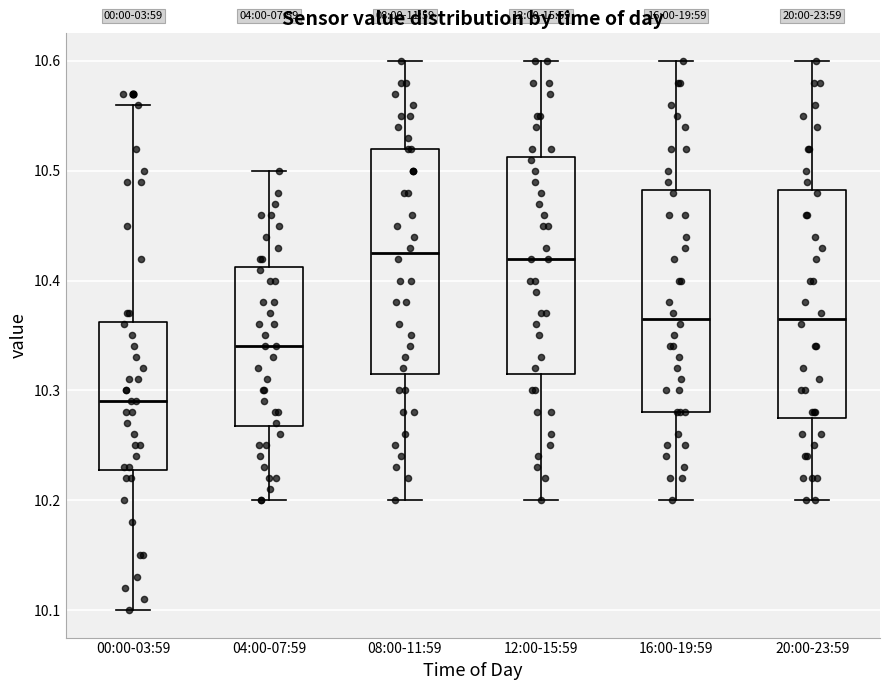

Where does the lower whisker of the box for 04:00-07:59 end on the y-axis? The values are not printed on the chart, so give them approximately, as read against the axis.

10.20